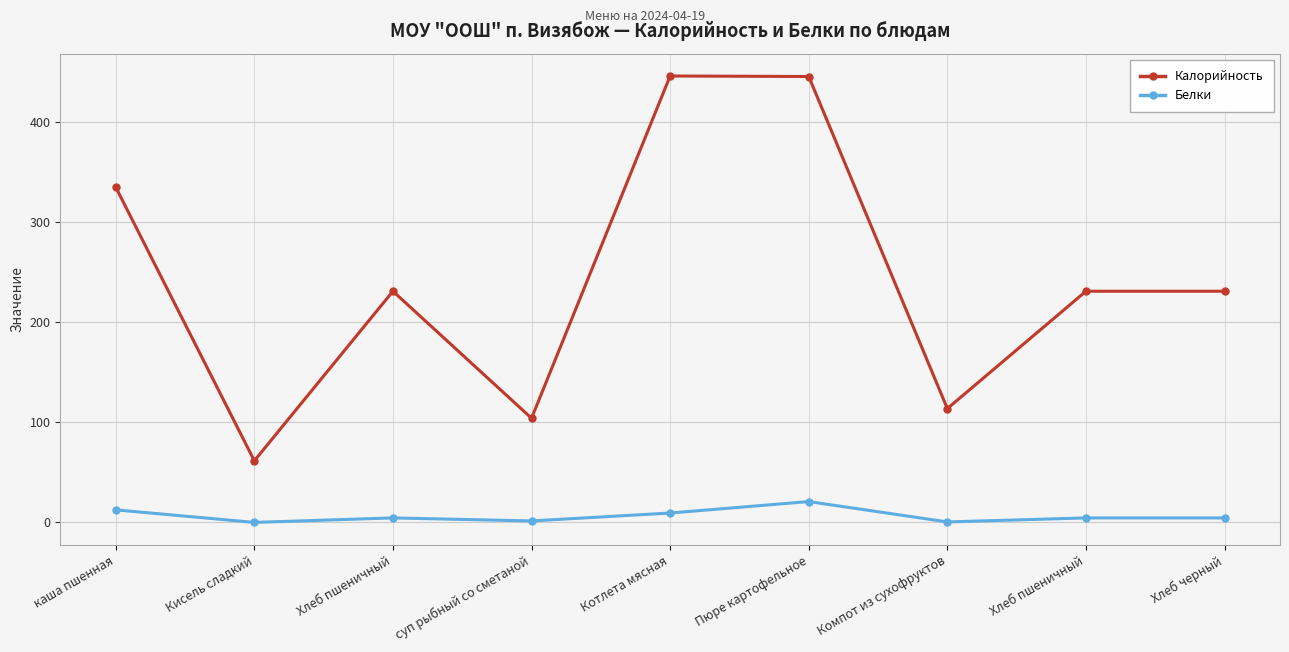

What is the total value across all series at Кисель сладкий?

61.7